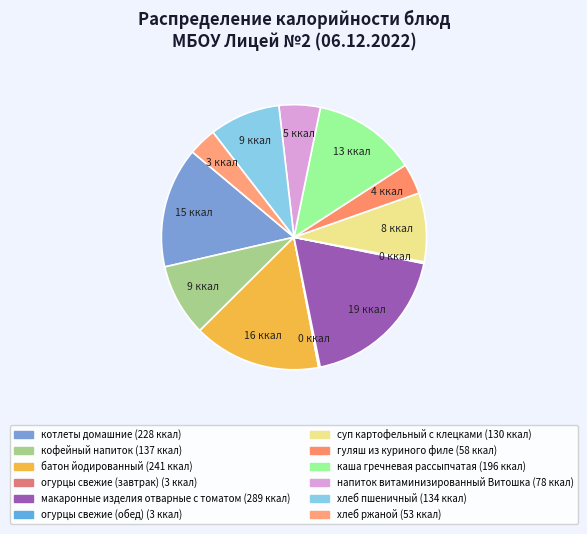

Which slice is the largest?

макаронные изделия отварные с томатом